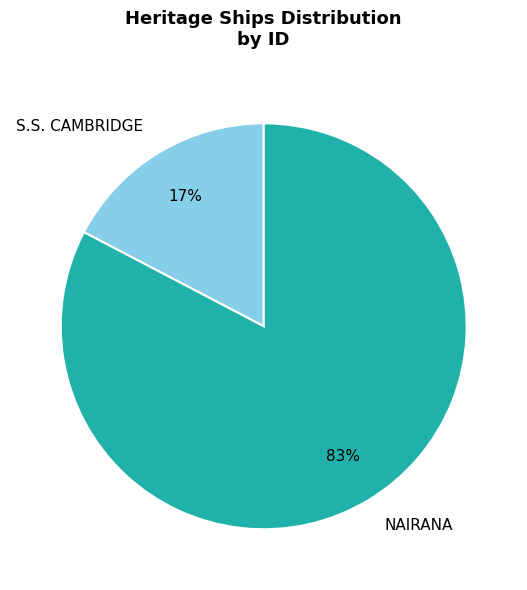

How many segments does this pie chart have?

2